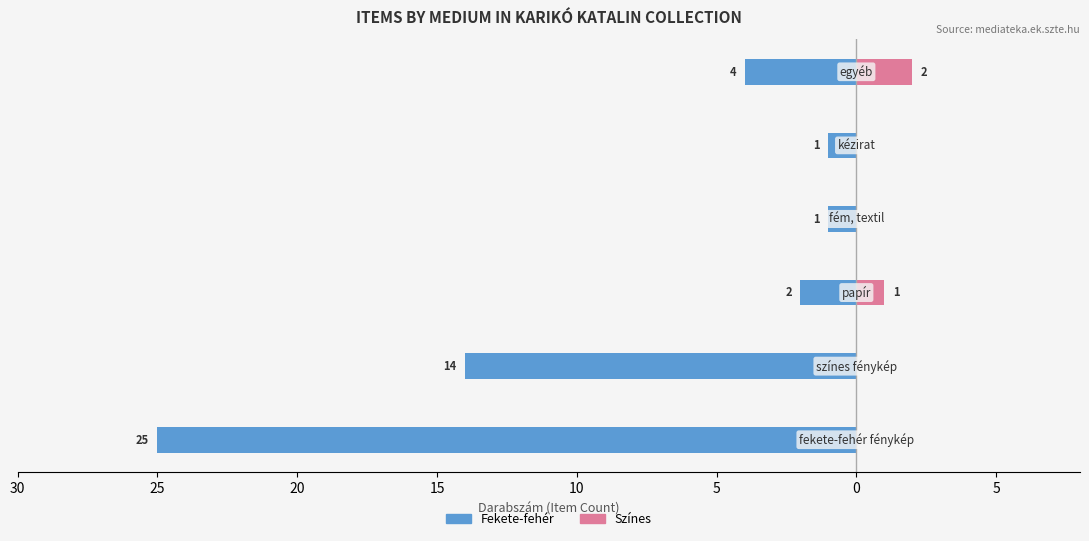

Which series has the widest spread of values?

Fekete-fehér